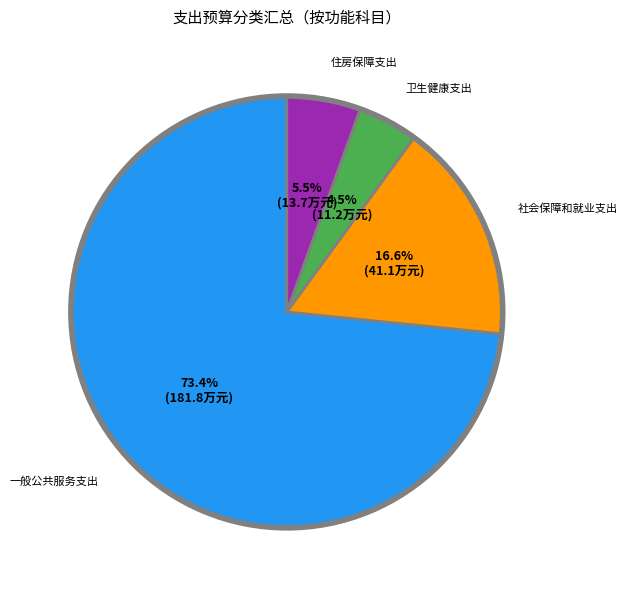

True or false: 住房保障支出 accounts for 16% of the total.

False